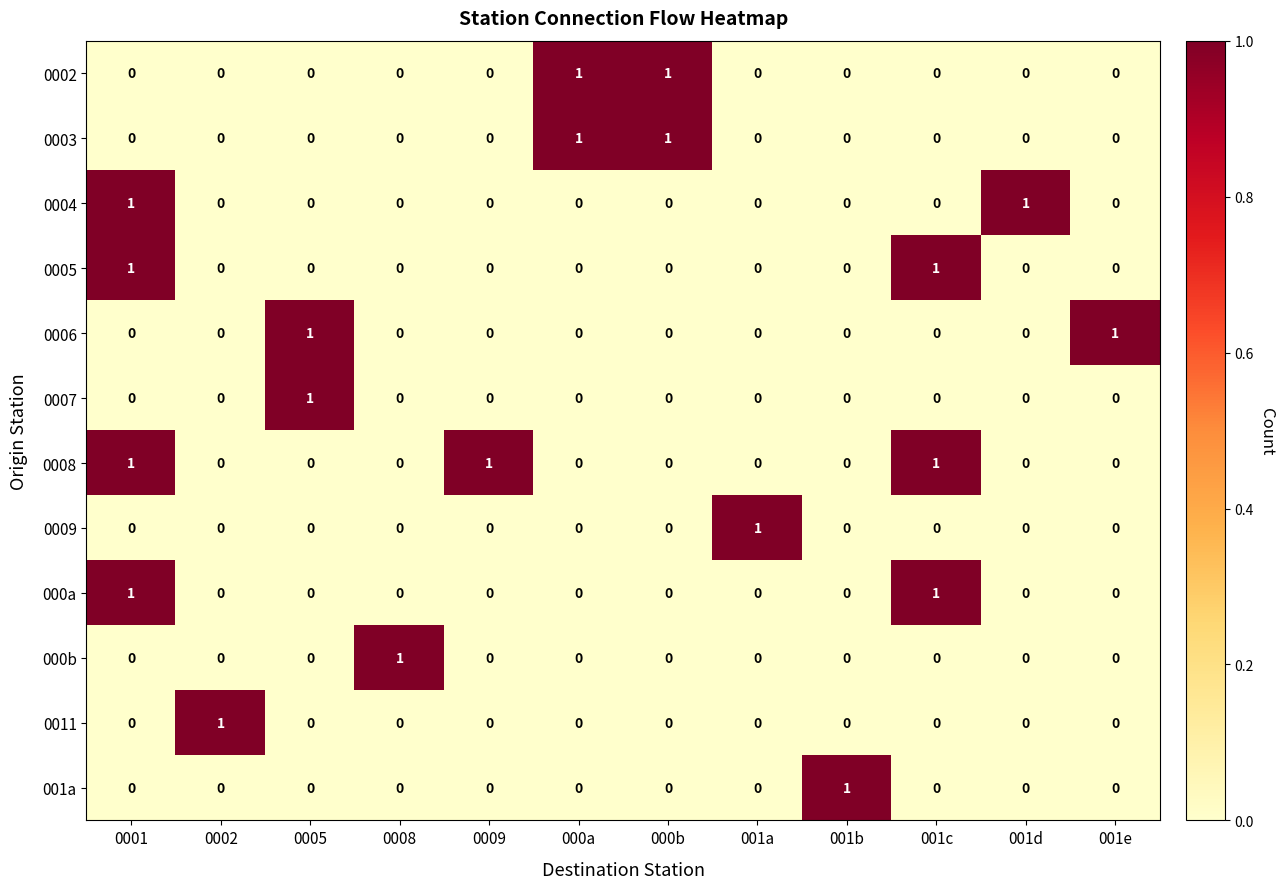

How many 000a values are between 0 and 1?

12